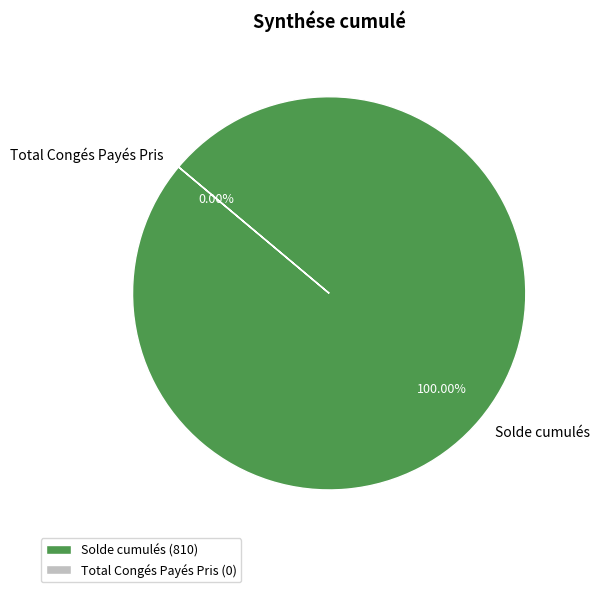

Do Total Congés Payés Pris and Solde cumulés together represent more than half of the pie?

Yes